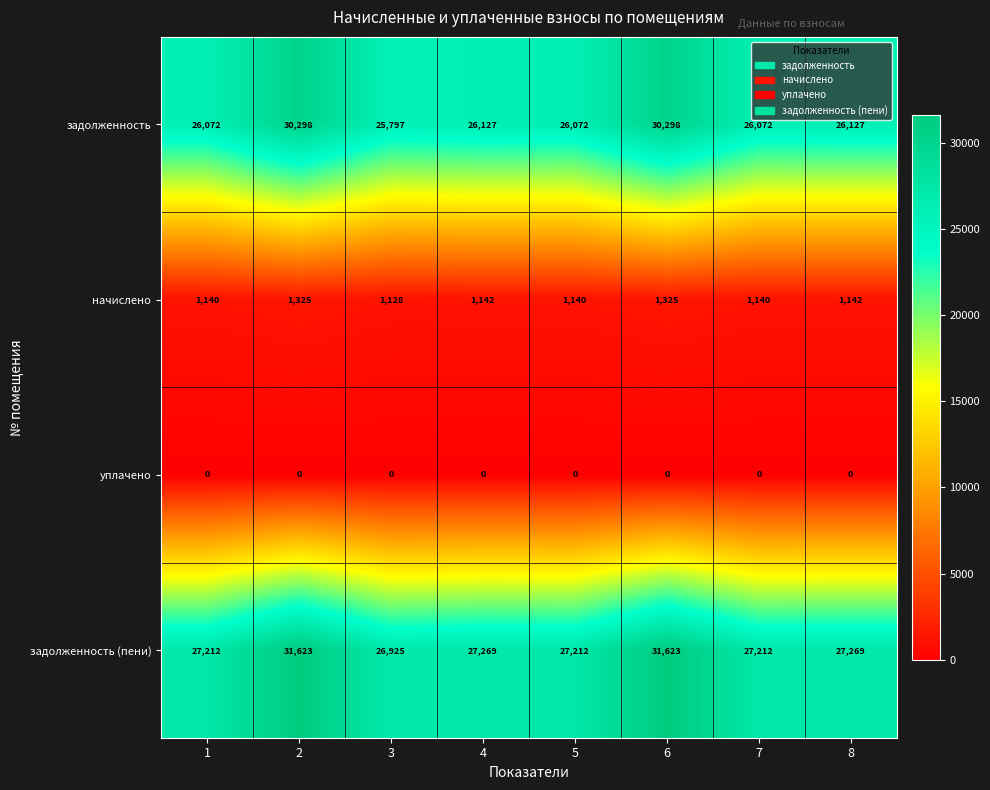

What is the difference between the second highest and second lowest values in the задолженность series?

4226